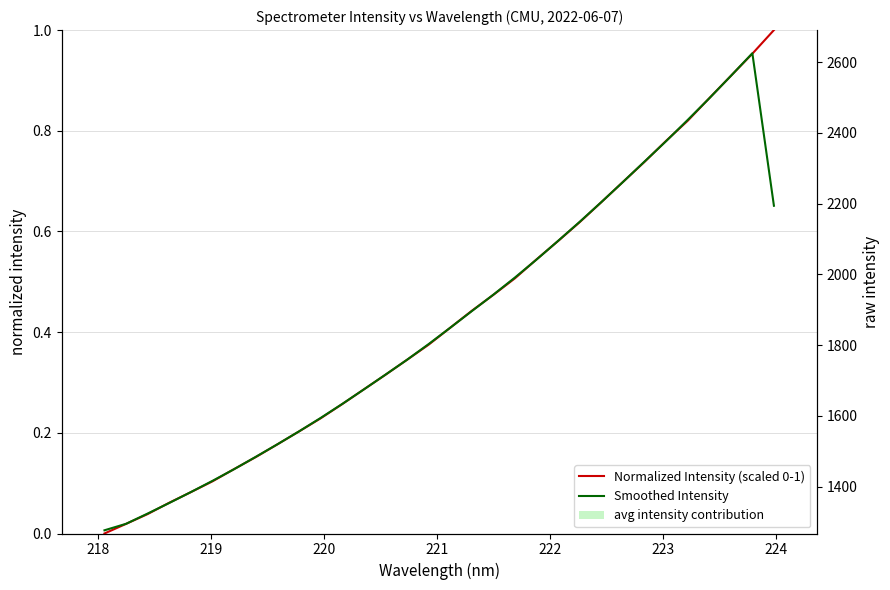

Reading right to left, what are all the values shown in this chart?

Normalized Intensity (scaled 0-1): 1.0	1.0	0.9	0.9	0.8	0.8	0.7	0.7	0.7	0.6	0.6	0.5	0.5	0.5	0.4	0.4	0.4	0.3	0.3	0.3	0.3	0.2	0.2	0.2	0.2	0.1	0.1	0.1	0.1	0.0	0.0	0.0
Smoothed Intensity: 0.7	1.0	0.9	0.9	0.8	0.8	0.7	0.7	0.7	0.6	0.6	0.5	0.5	0.5	0.4	0.4	0.4	0.3	0.3	0.3	0.3	0.2	0.2	0.2	0.2	0.1	0.1	0.1	0.1	0.0	0.0	0.0
avg intensity contribution: 122.9	120.1	117.5	114.9	112.2	109.9	107.4	105.1	102.7	100.4	98.2	96.0	93.8	91.9	90.0	88.0	86.0	84.3	82.5	80.8	79.1	77.4	75.9	74.4	72.9	71.5	70.1	68.8	67.6	66.2	65.1	64.0